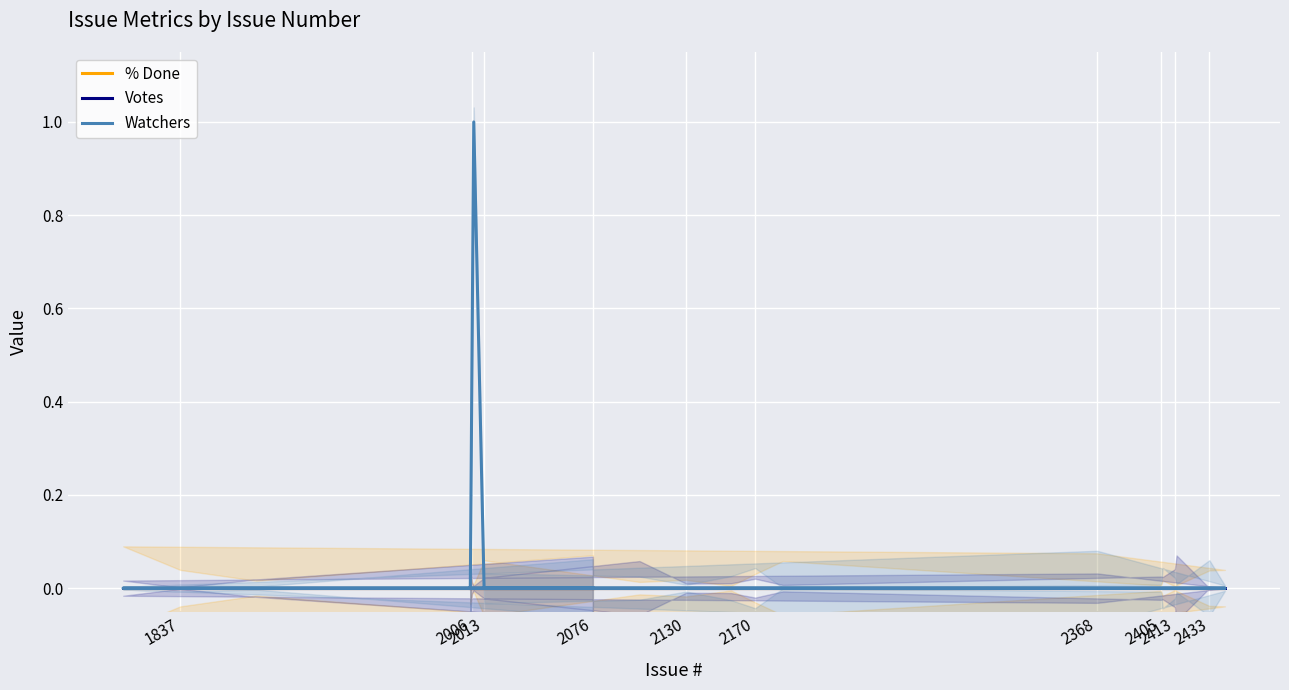

True or false: Watchers and % Done intersect in this chart.

False